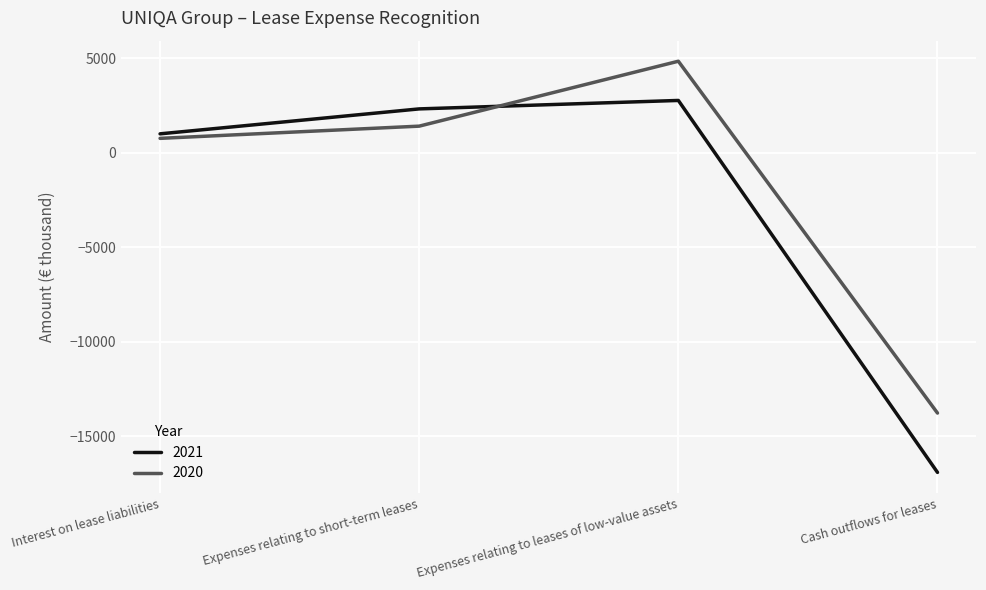

True or false: 2020 has more than 1 points higher than both neighbors.

False